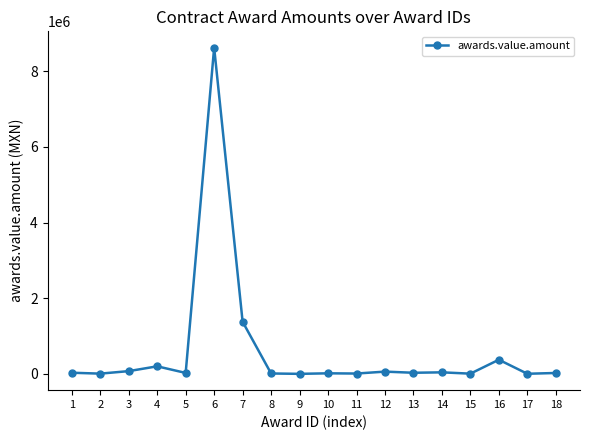

Where does the data first go above 31837?

1